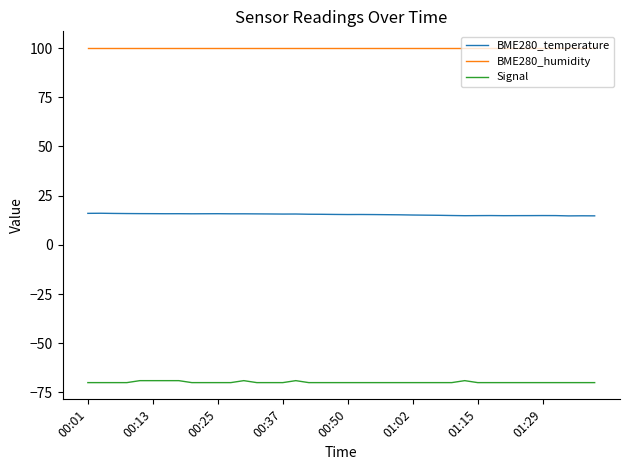

What is the smallest value displayed?

-70.0